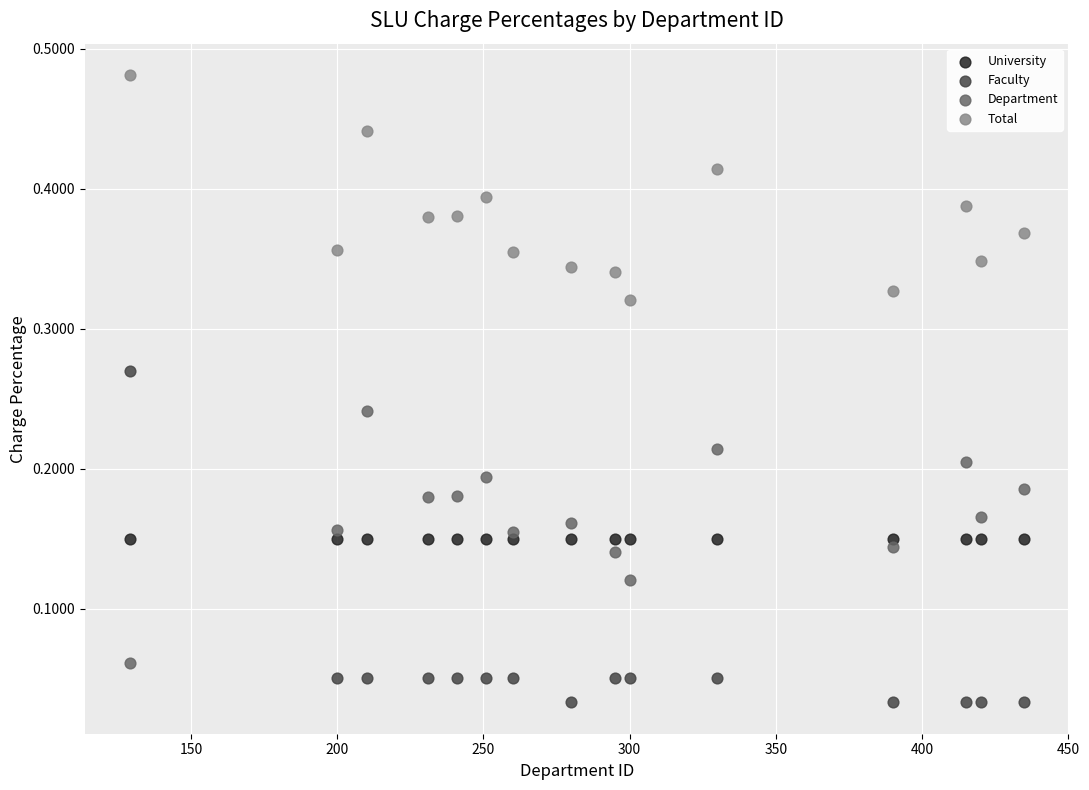

Which series reaches the minimum Y coordinate?

Faculty